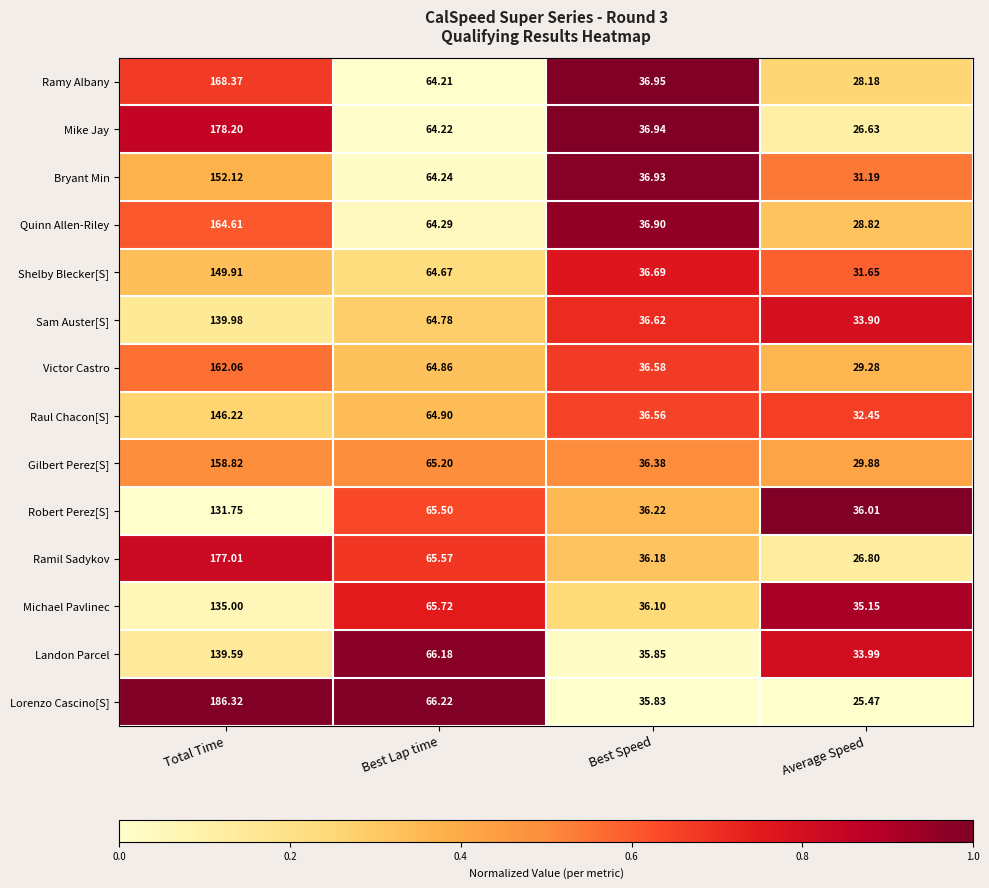

Where is Raul Chacon[S] nearest to the value 89?

Best Lap time